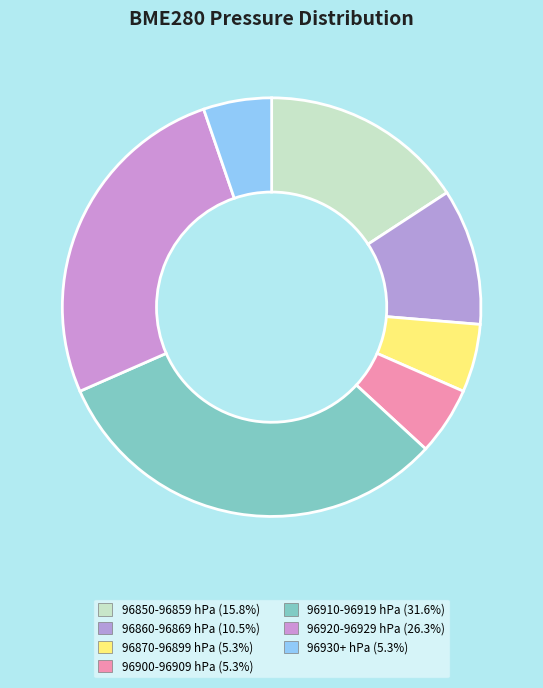

How many slices are in this pie chart?

7